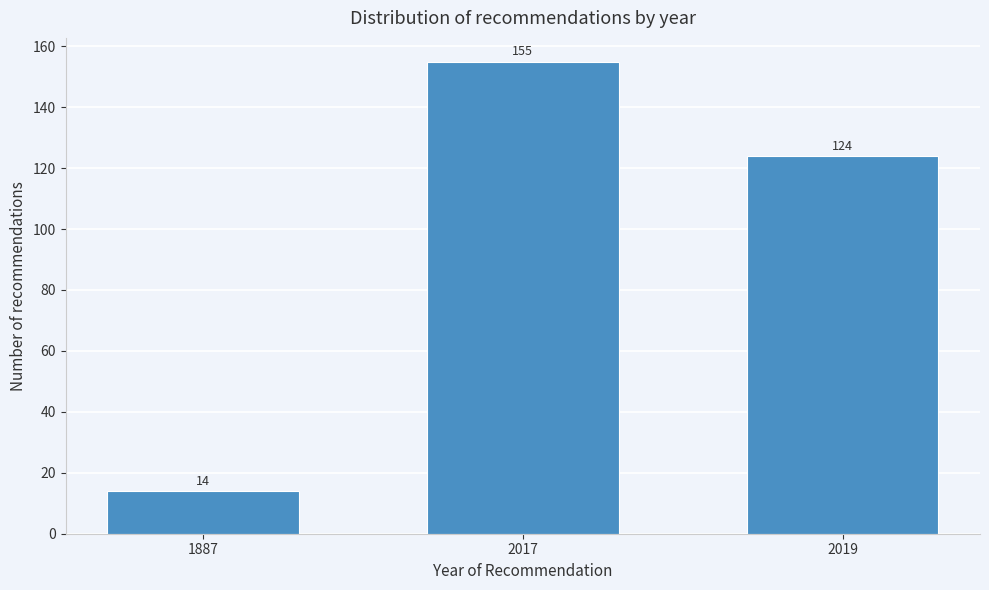

Reading right to left, extract all data points from this chart.

2019=124	2017=155	1887=14